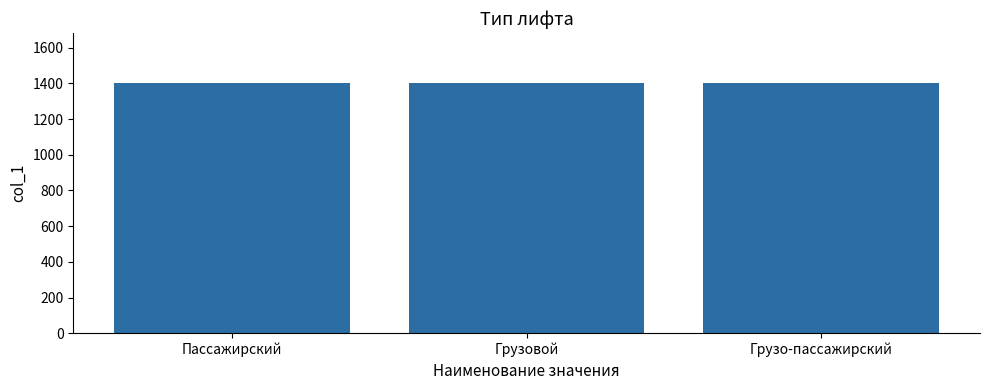

What is the ratio of the value at Грузовой to the value at Пассажирский?

1.0